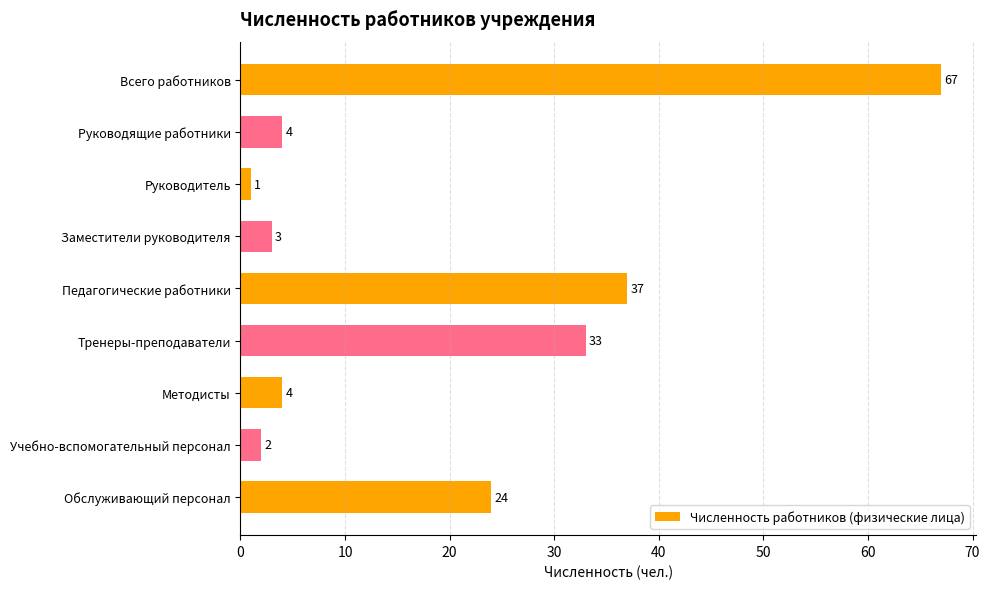

At which category does the chart reach its minimum across all series?

Руководитель